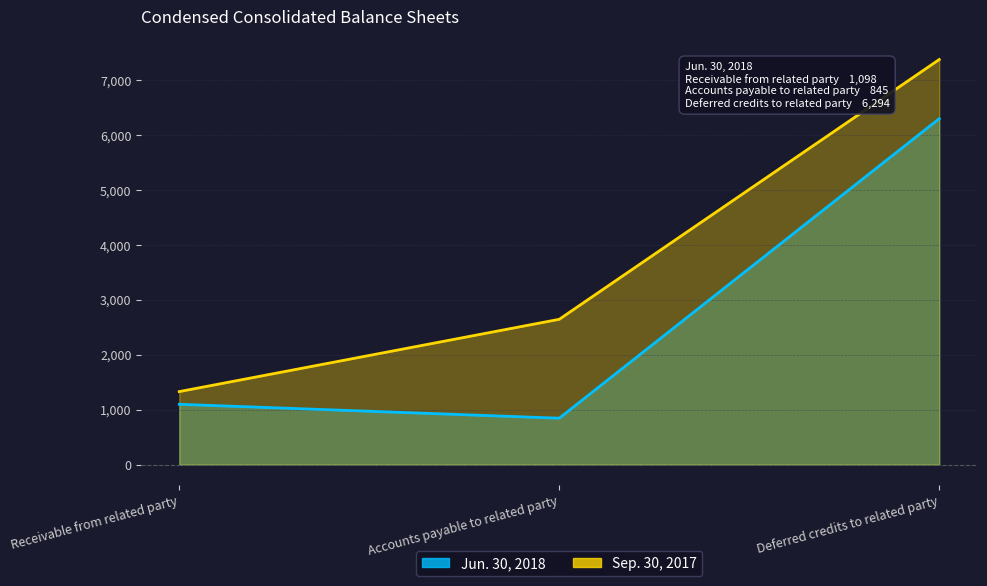

At which label does Sep. 30, 2017 reach its minimum?

Receivable from related party